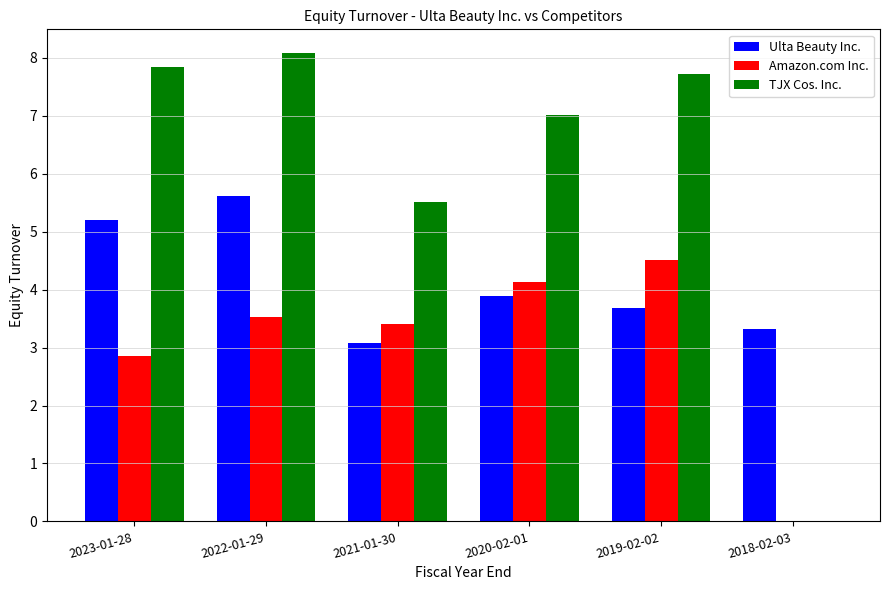

Where is Ulta Beauty Inc. nearest to the value 4?

2020-02-01